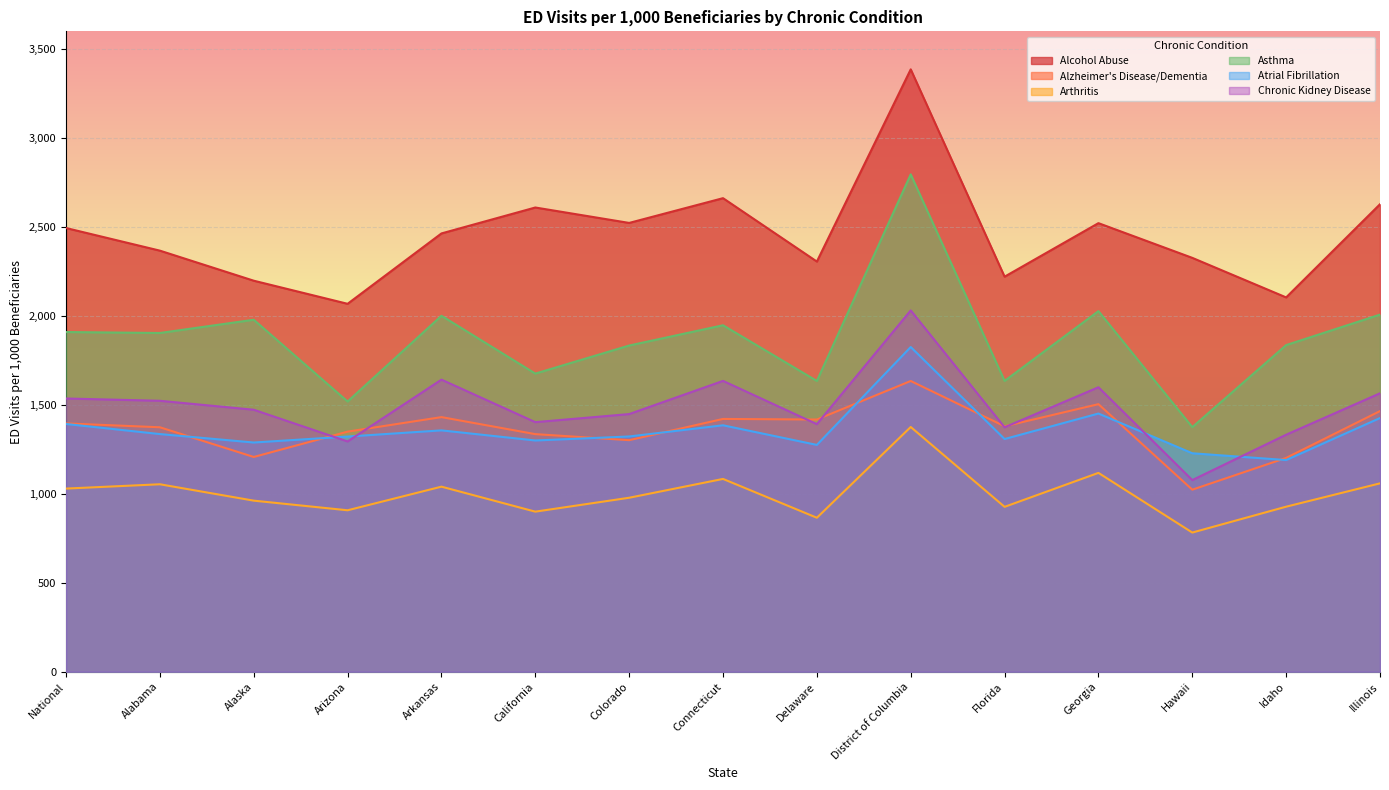

At Illinois, list the series in order from largest to smallest.

Alcohol Abuse, Asthma, Chronic Kidney Disease, Alzheimer's Disease/Dementia, Atrial Fibrillation, Arthritis